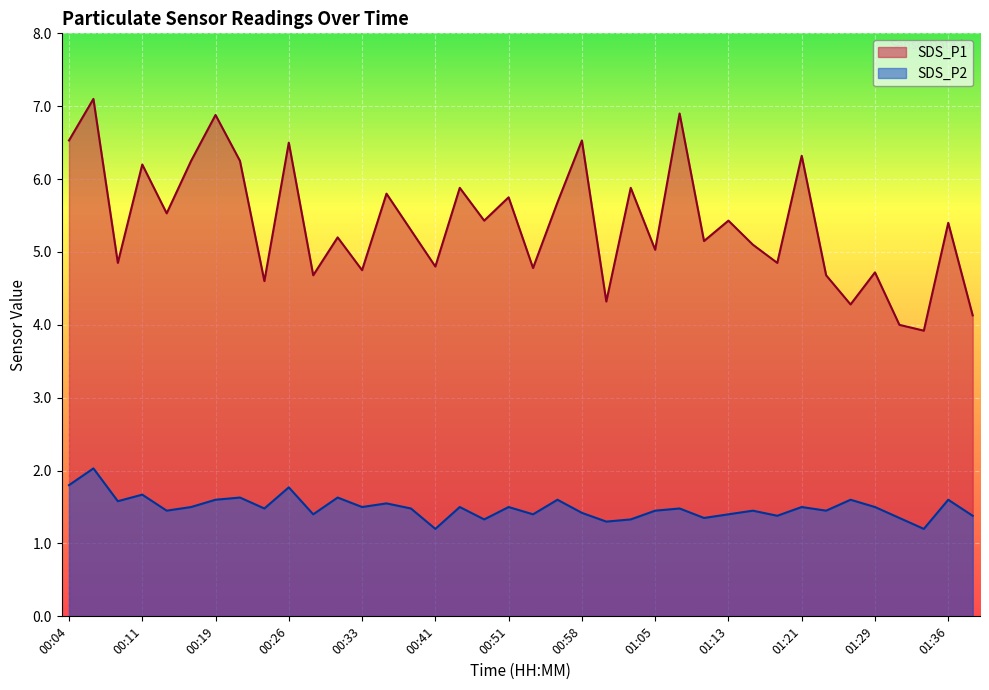

True or false: SDS_P1 has a value of 1.2 at 00:09.

False